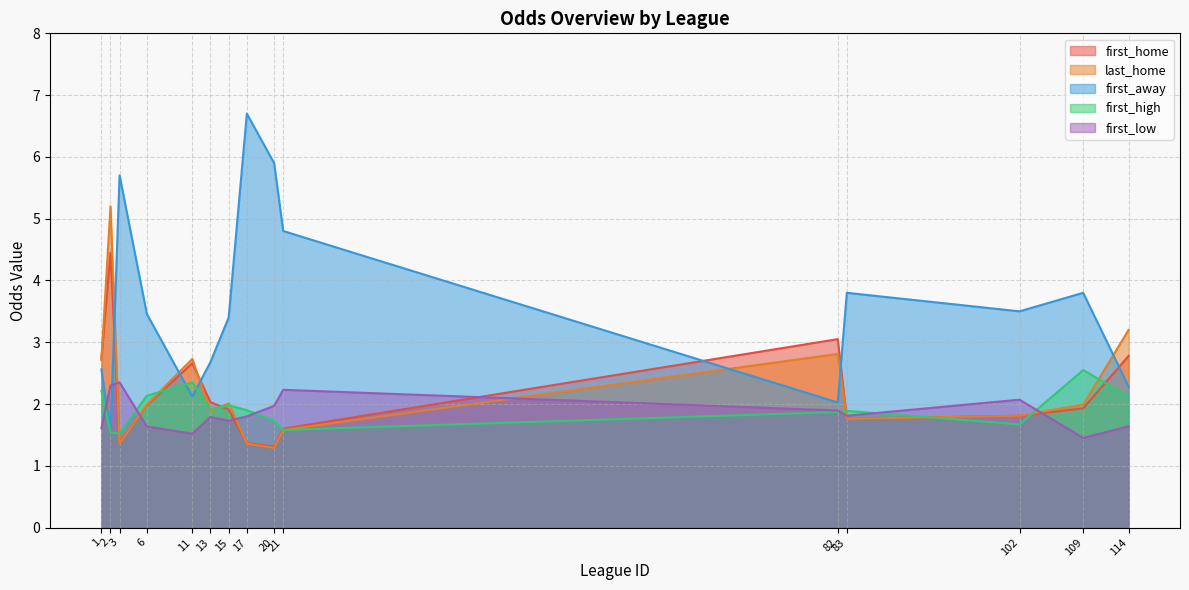

Where do last_home and first_away first cross each other?

2 and 3